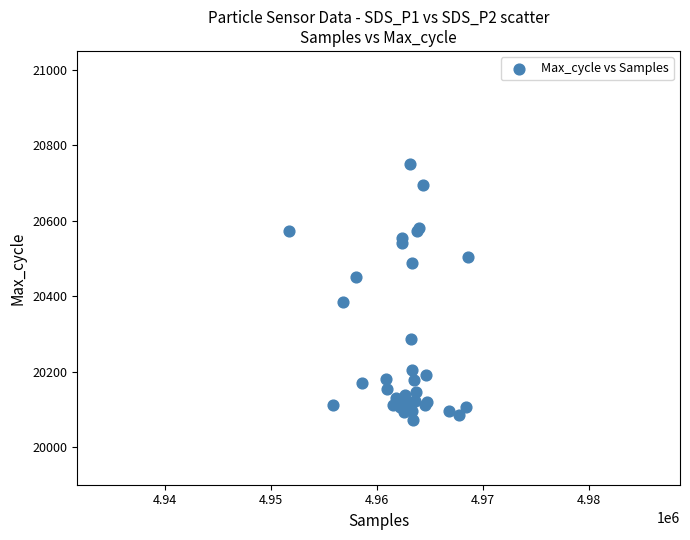

What Y value in the scatter plot is closest to 20410?

20384